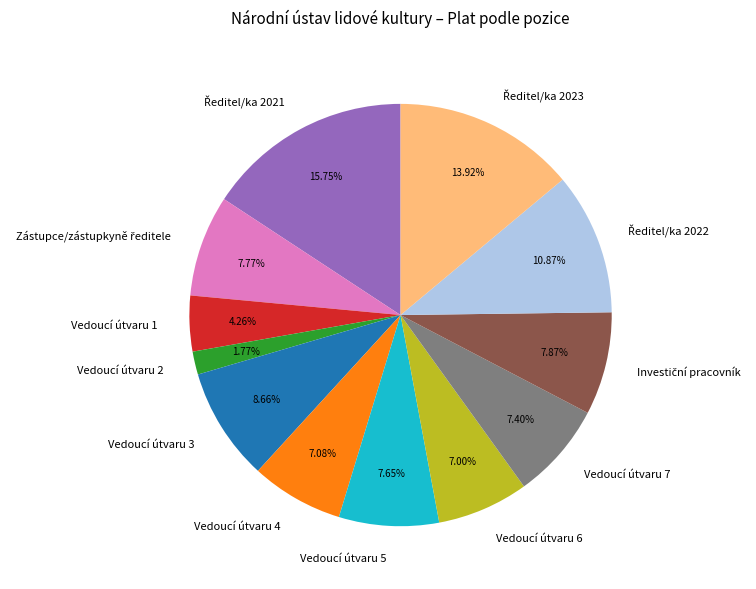

Count the number of slices in the pie.

12